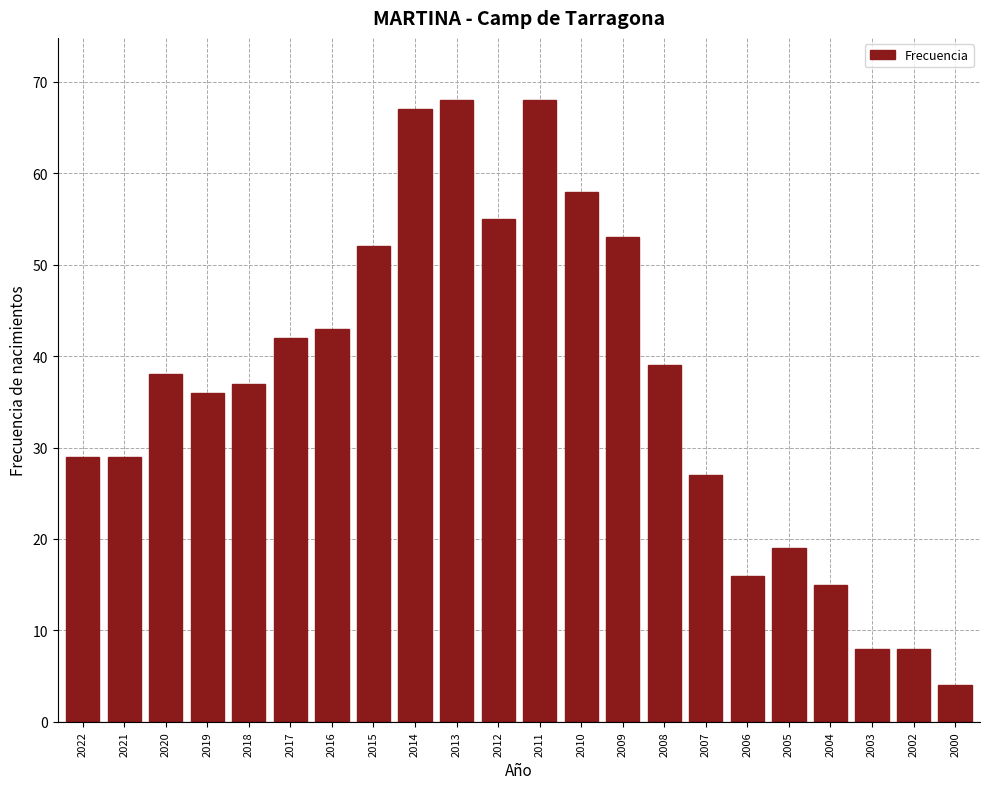

Reading left to right, what are all the values shown in this chart?

29	29	38	36	37	42	43	52	67	68	55	68	58	53	39	27	16	19	15	8	8	4